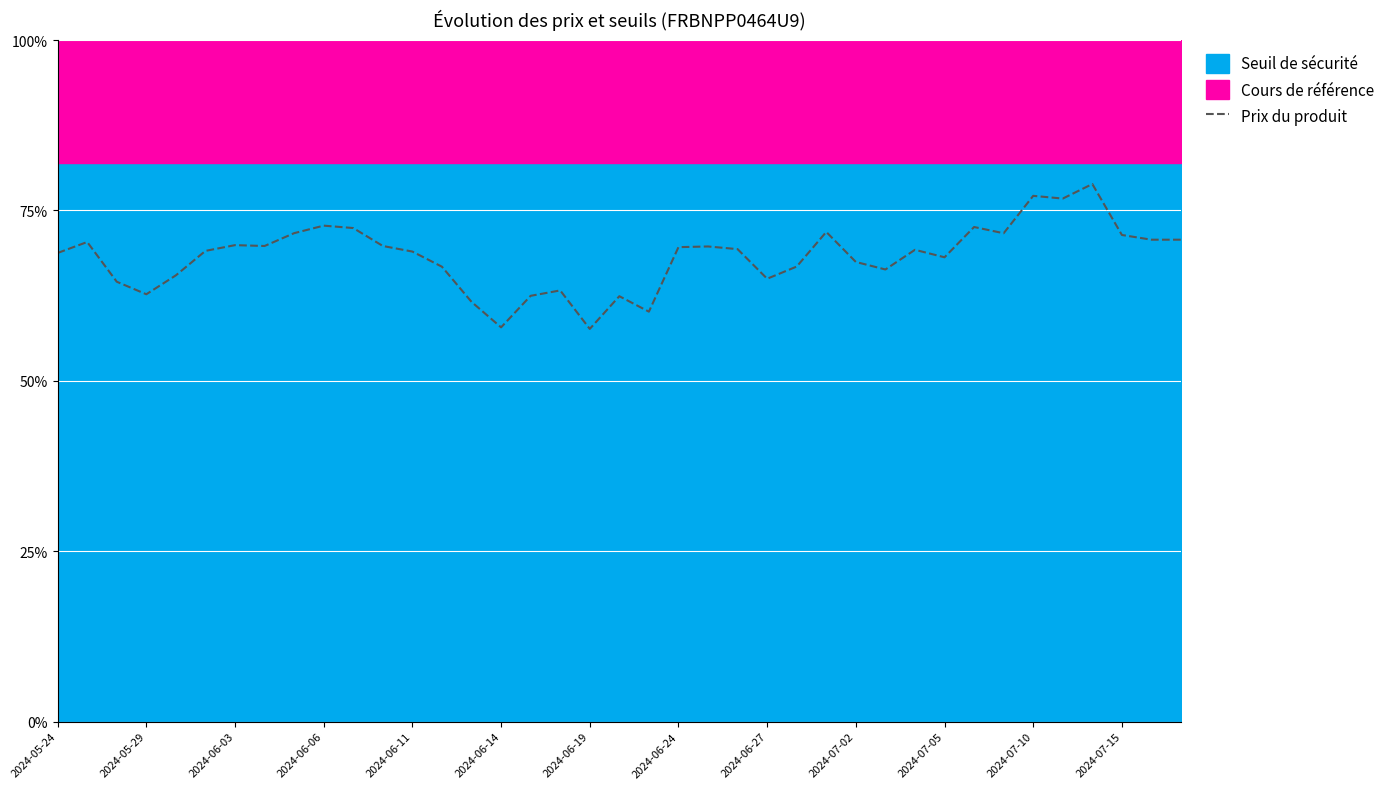

How many interior local valleys (lower than both neighbors) does the data have?

10